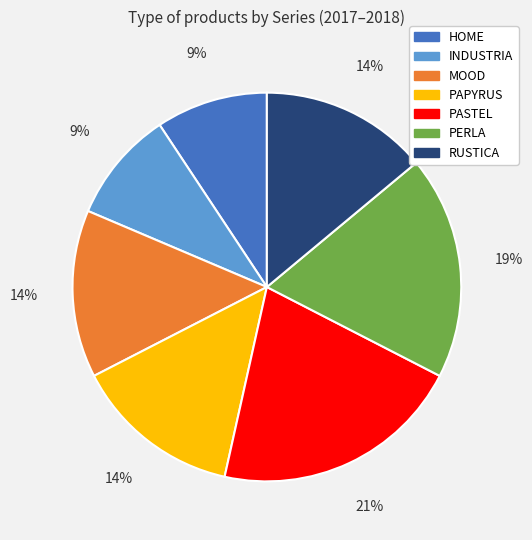

Is there any slice that represents more than half of the pie?

No